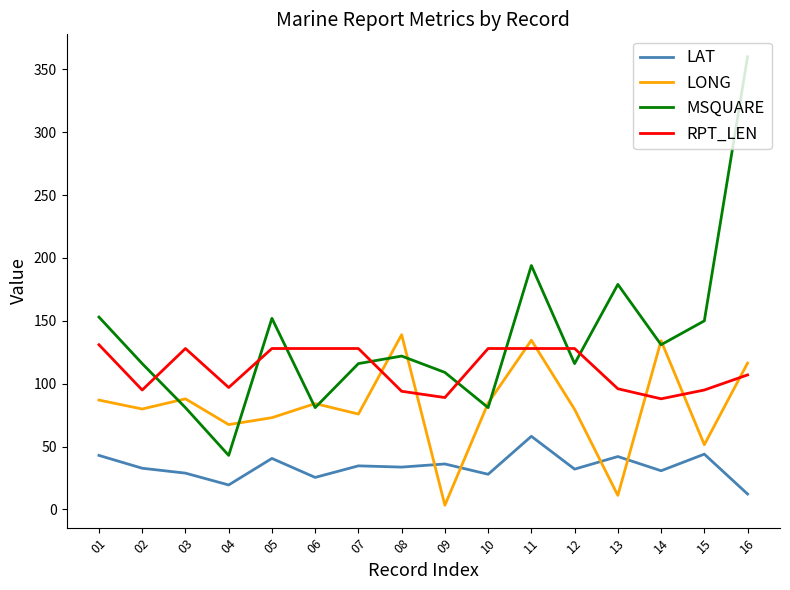

In LAT, how many points are lower than both neighbors (excluding endpoints)?

6